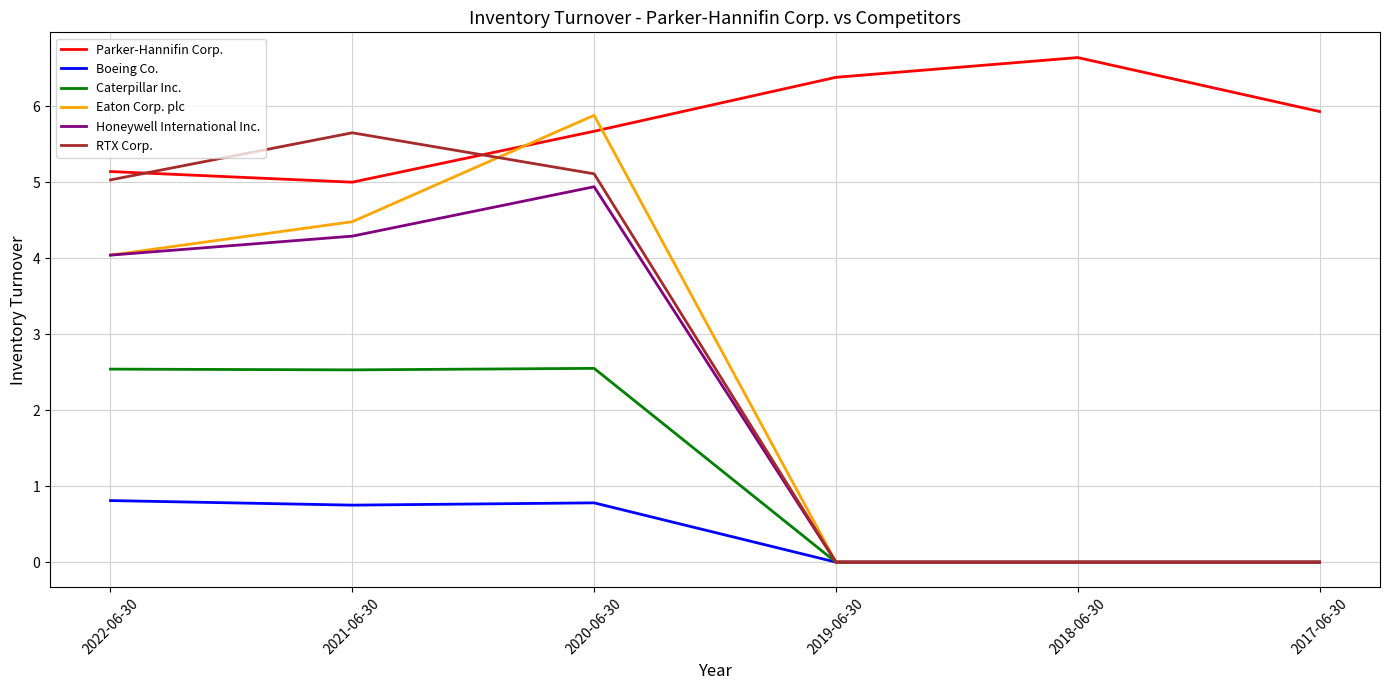

At which label does Parker-Hannifin Corp. reach its peak?

2018-06-30